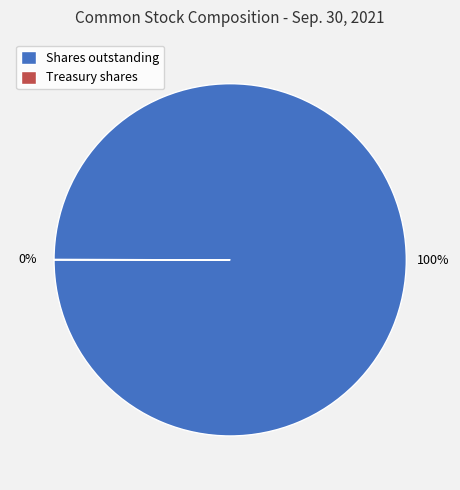

True or false: Shares outstanding accounts for 100% of the total.

True